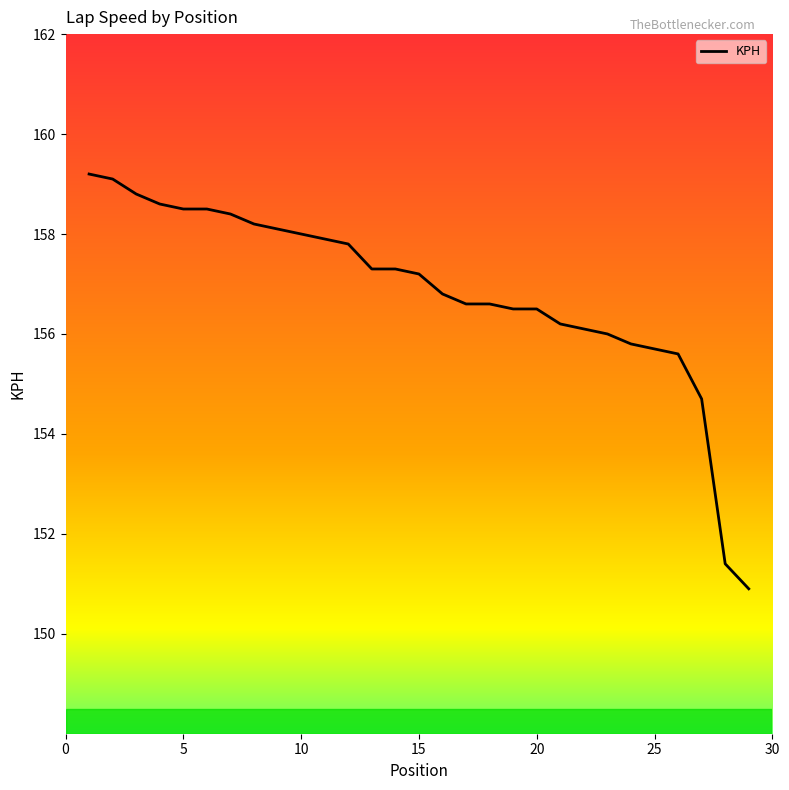

Is this an area chart (filled region under the line)?

No